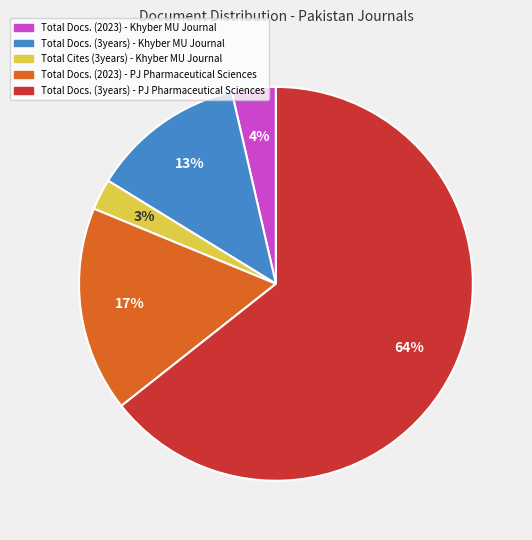

How many segments does this pie chart have?

5